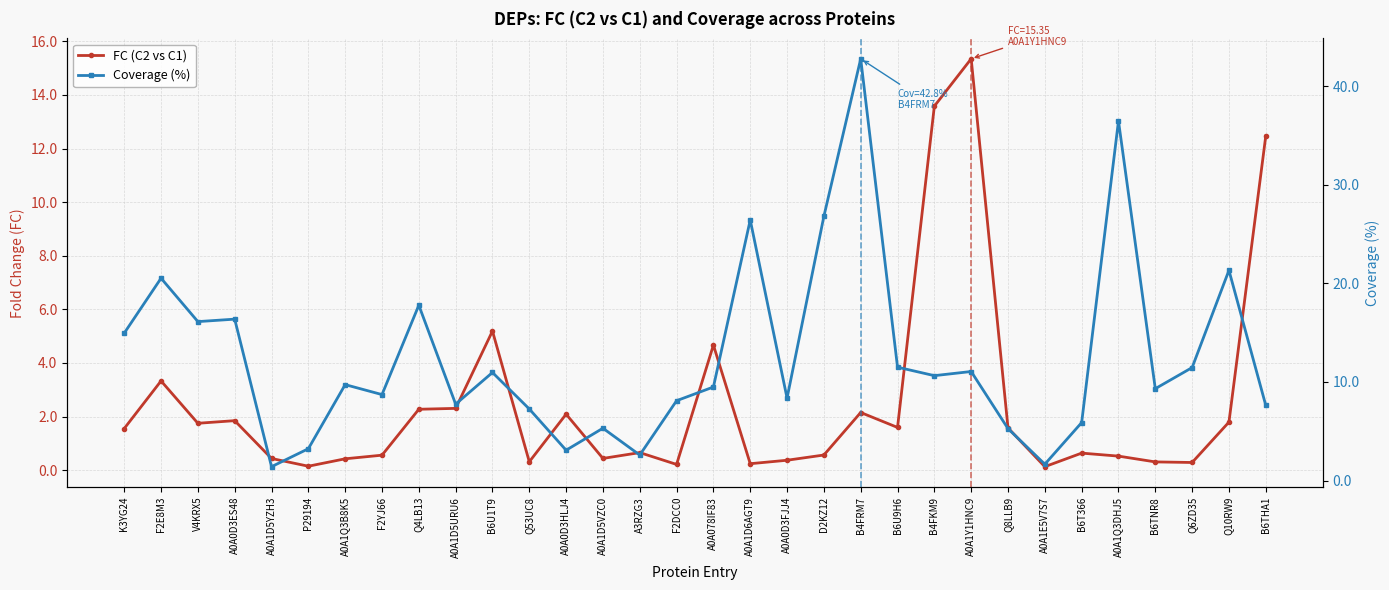

True or false: FC (C2 vs C1) and Coverage (%) cross at least once.

True